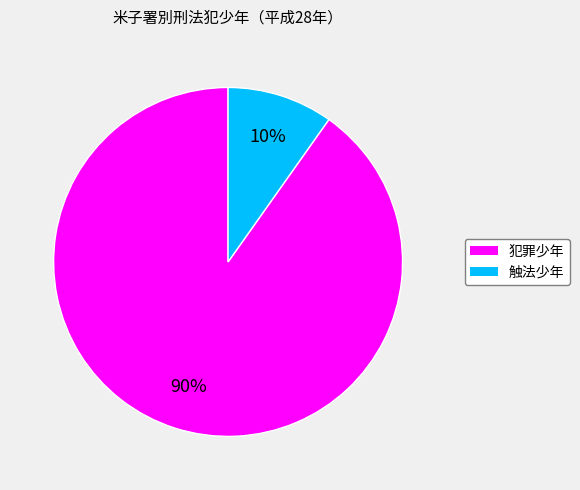

To the nearest percent, what is the combined percentage of 触法少年 and 犯罪少年?

100%